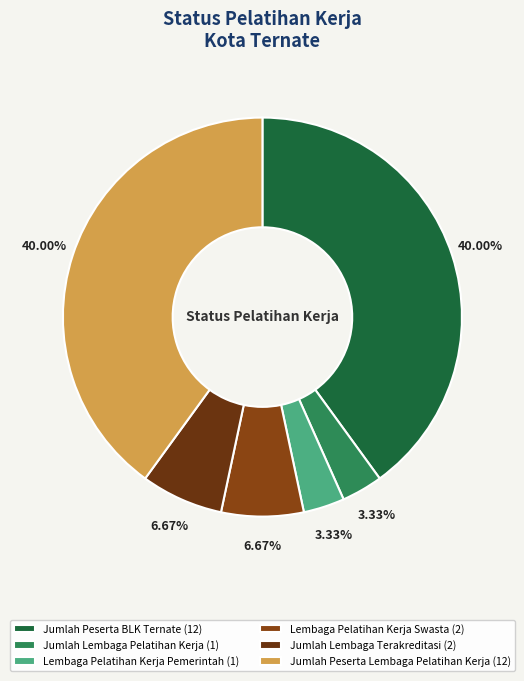

Combined, do Lembaga Pelatihan Kerja Pemerintah and Jumlah Lembaga Terakreditasi account for over 50%?

No